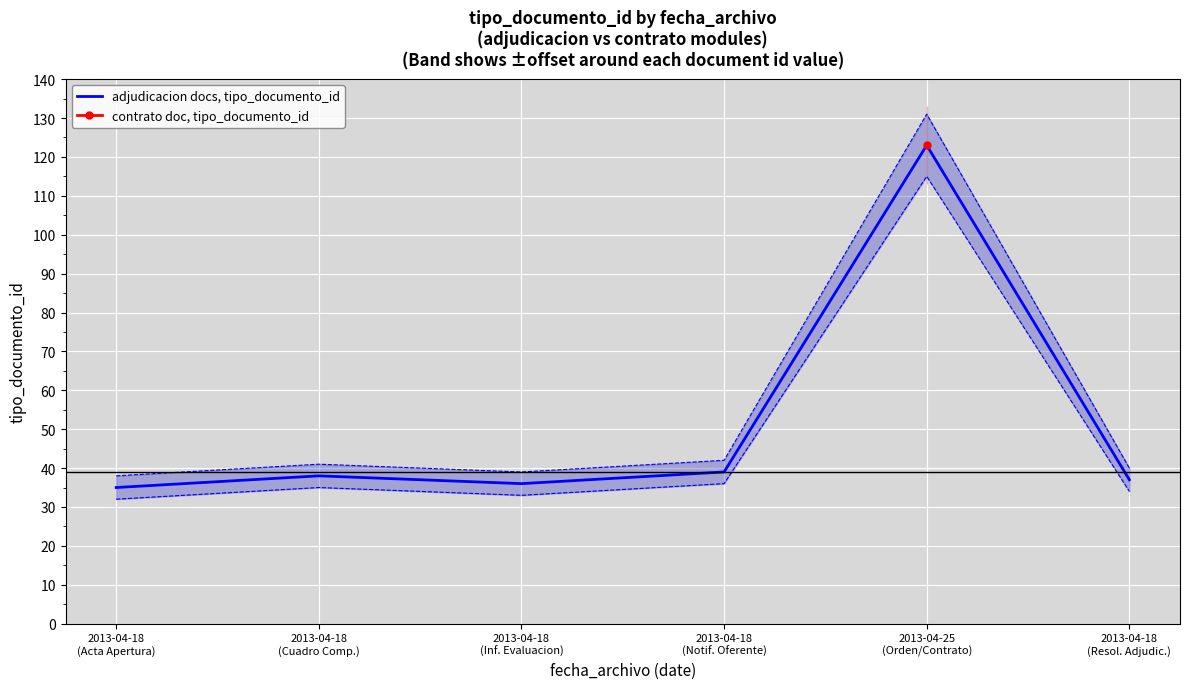

True or false: the data has more than 2 interior local peaks.

False